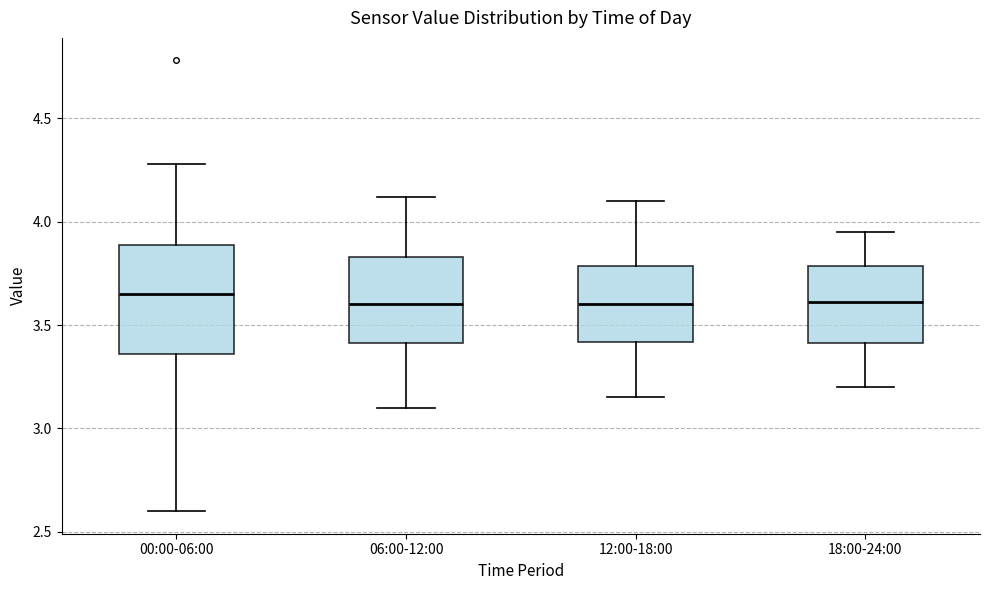

Reading left to right, transcribe this box plot: for each box, give where its median line is, the range the box spans, and where its two whiskers end, as read against the y-axis. The values are not printed on the chart, so give them approximately, as read against the axis.

00:00-06:00: median 3.65, box 3.35 to 3.90, whiskers 2.60 to 4.30
06:00-12:00: median 3.60, box 3.40 to 3.85, whiskers 3.10 to 4.10
12:00-18:00: median 3.60, box 3.40 to 3.80, whiskers 3.15 to 4.10
18:00-24:00: median 3.60, box 3.40 to 3.80, whiskers 3.20 to 3.95